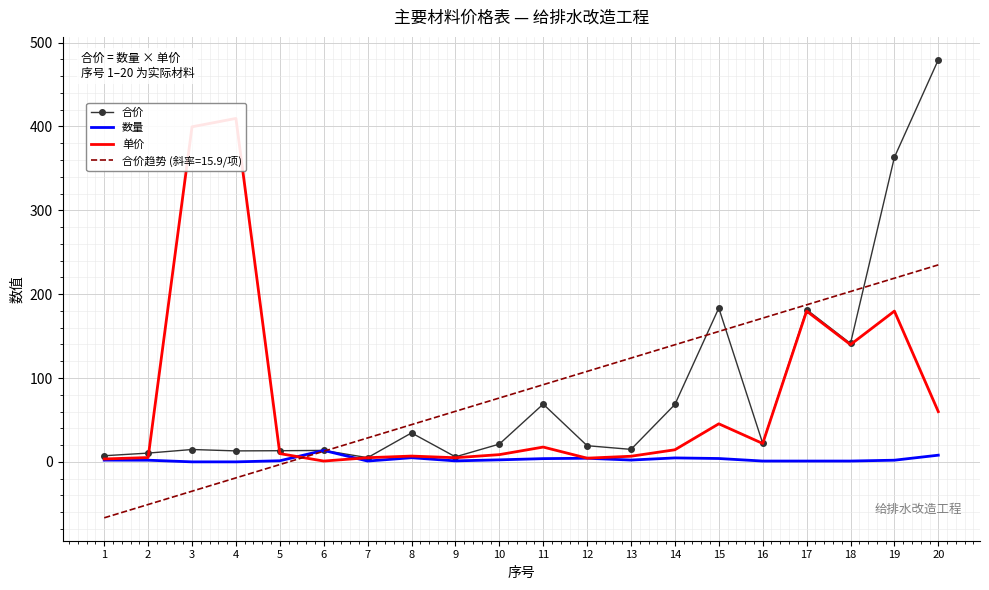

At which category does 数量 reach its first local peak?

6